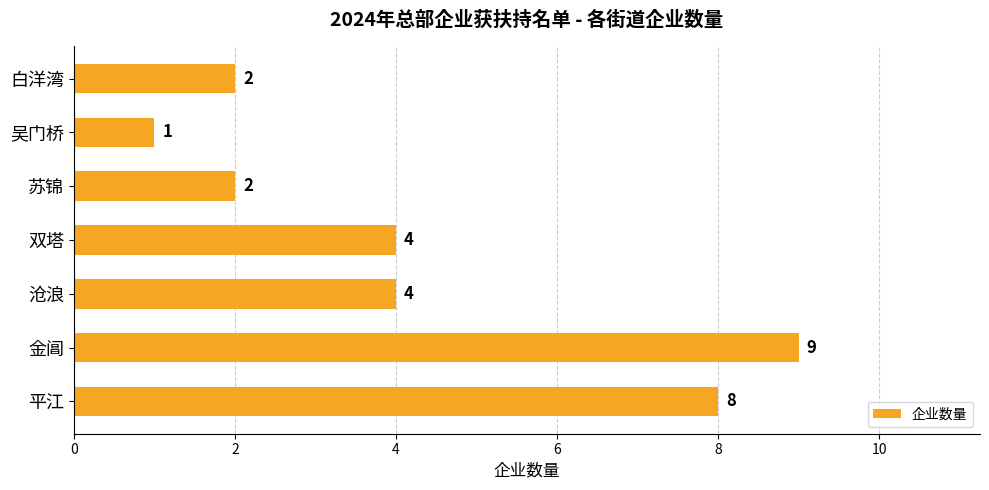

Between 平江 and 双塔, which is larger?

平江